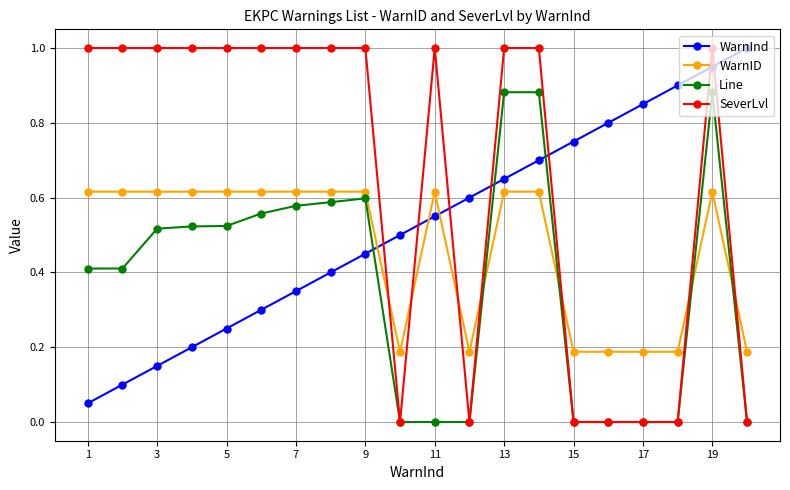

What is the highest value of the SeverLvl series?

1.0